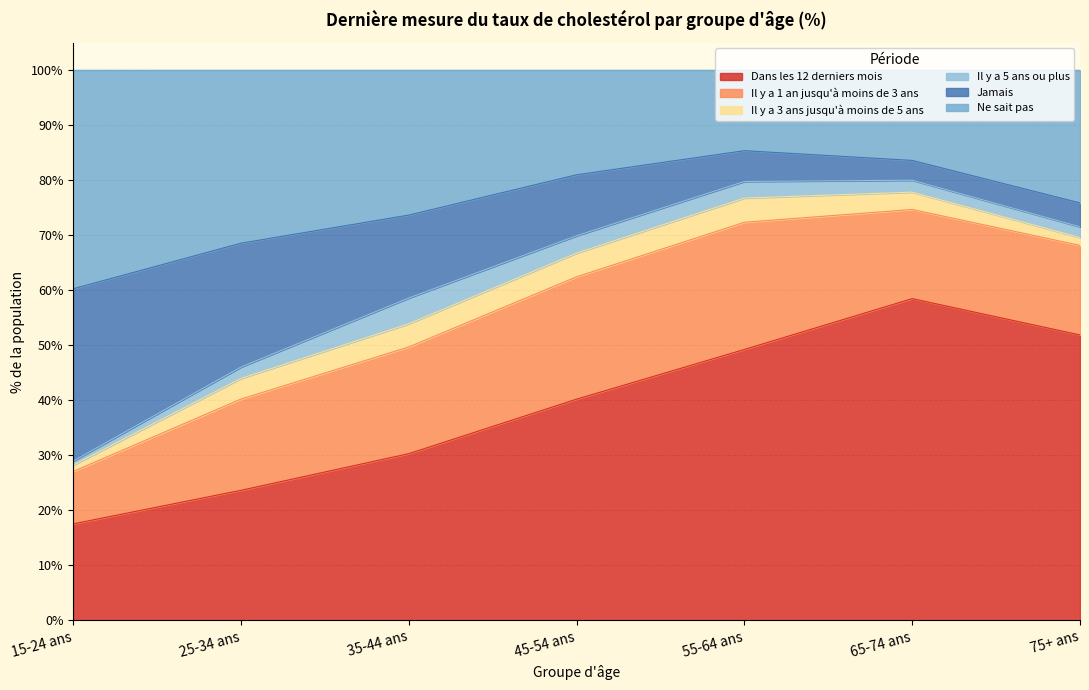

The Dans les 12 derniers mois series shows 30.7 at 55-64 ans. True or false?

False